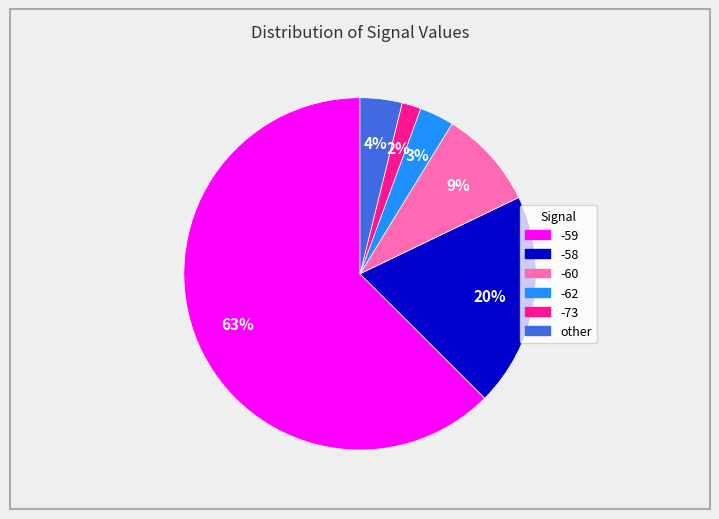

Is there any slice that represents more than half of the pie?

Yes